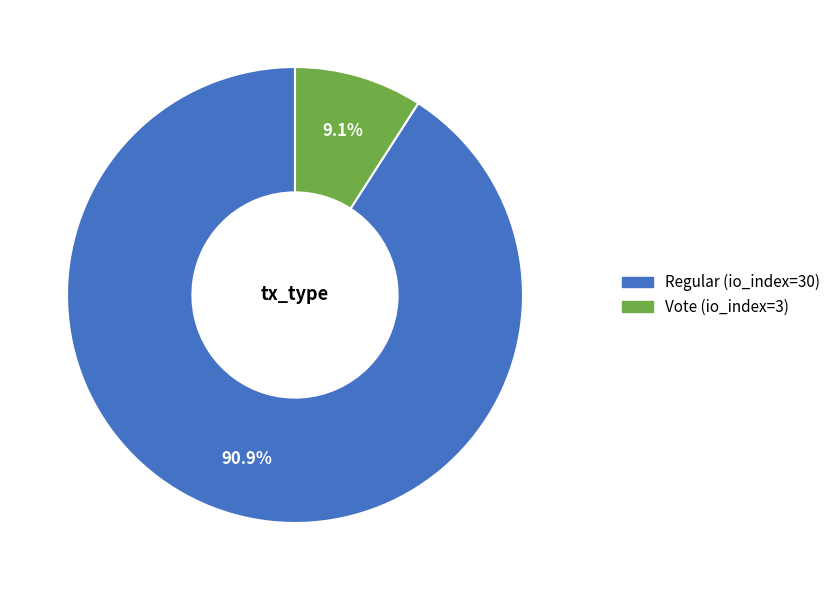

To the nearest percent, what is the difference between the Regular (io_index=30) and Vote (io_index=3) slice percentages?

82%